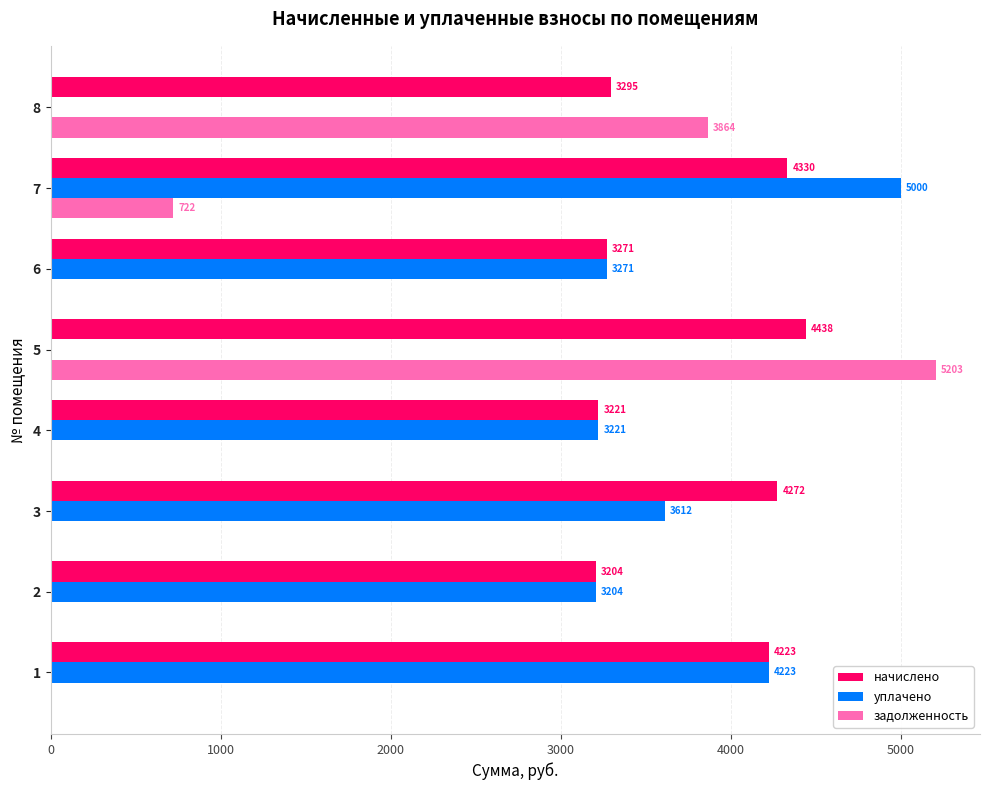

Which label corresponds to the largest value in the chart?

5